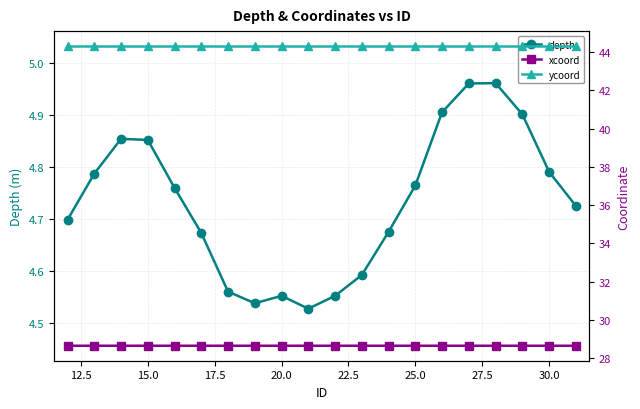

Is it true that depth equals 2.9 at 25.0?

False